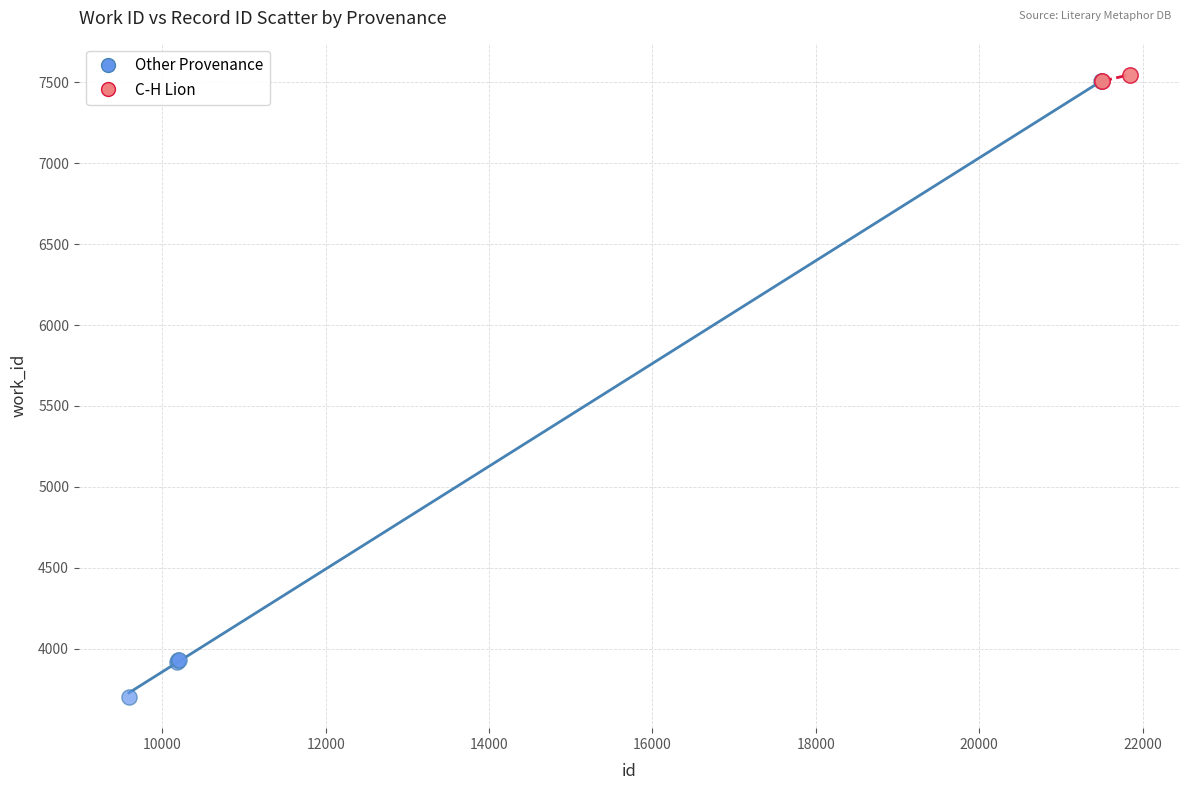

Which series contains the lowest Y value?

Other Provenance